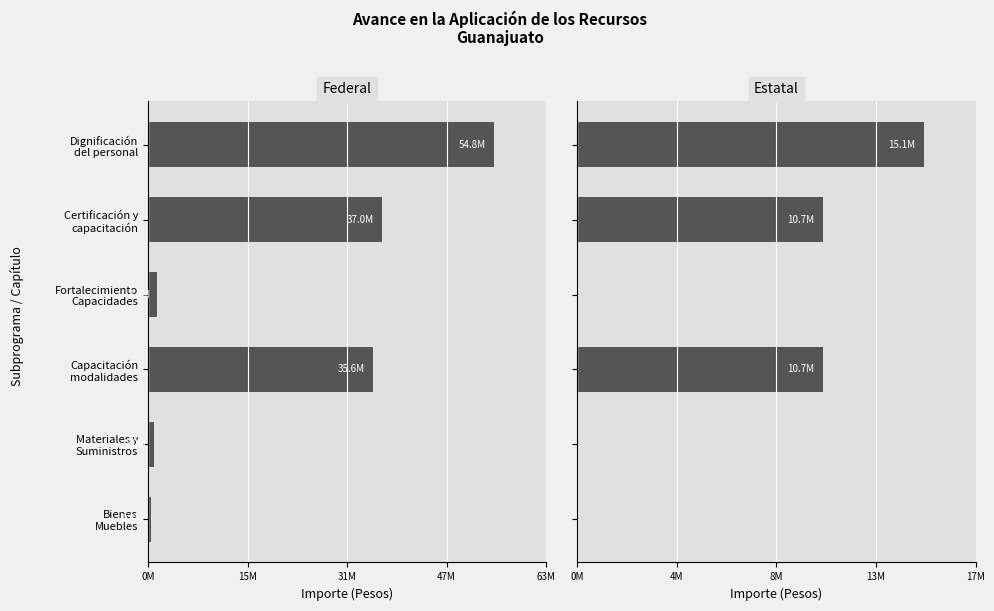

What is the spread (max minus min) of values at Fortalecimiento Capacidades?

1458000.0